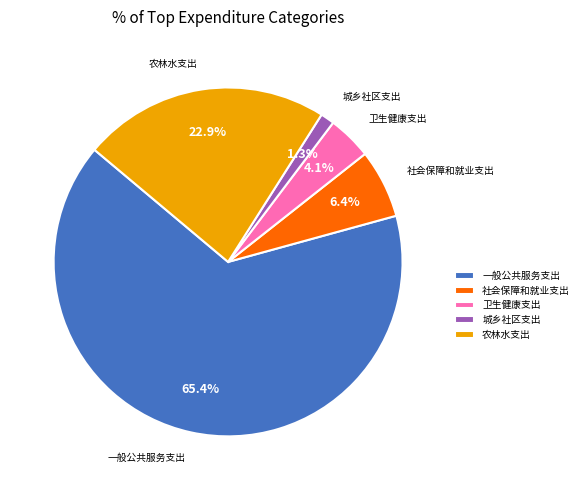

To the nearest percent, what is the average slice percentage?

20%